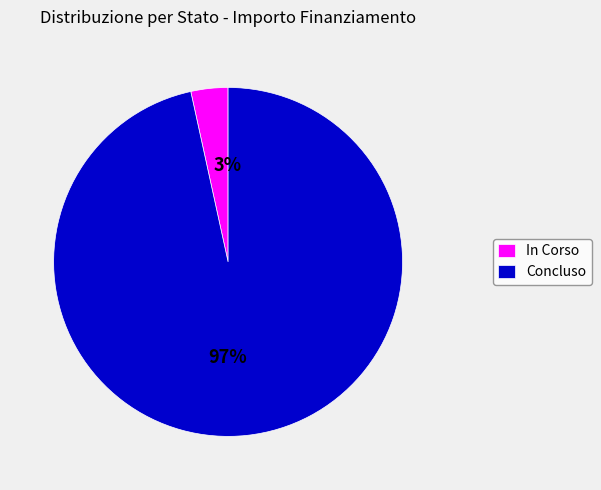

Which has a higher value, In Corso or Concluso?

Concluso